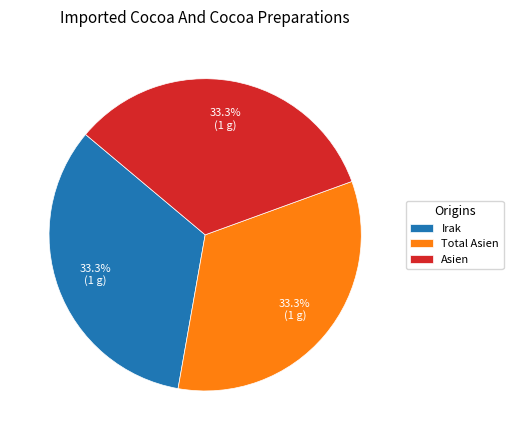

To the nearest percent, what is the difference between the largest and smallest slice percentages?

0%